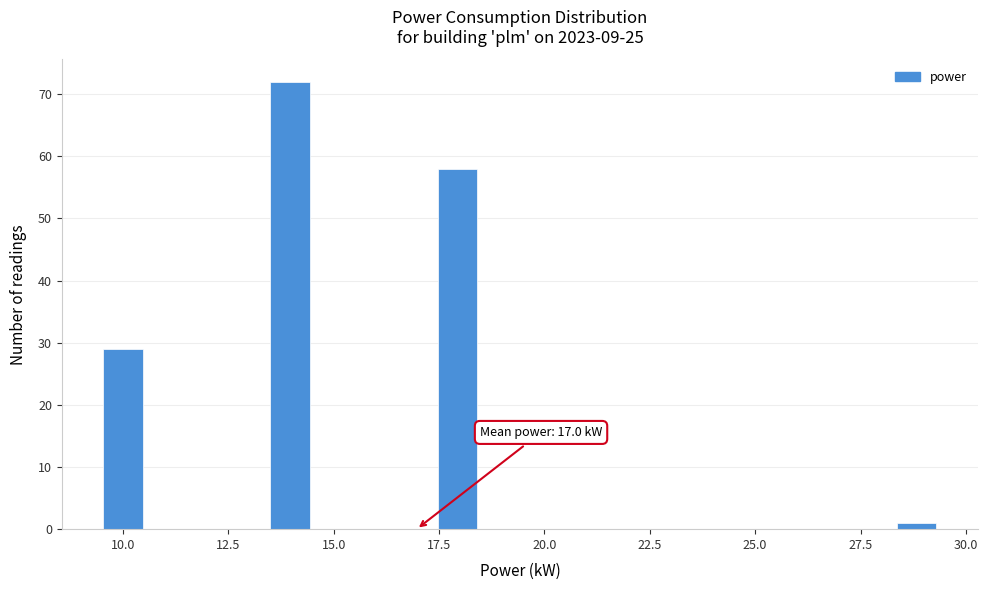

Read against the x-axis, roughly where is the centre of the tallest bar?

14.0